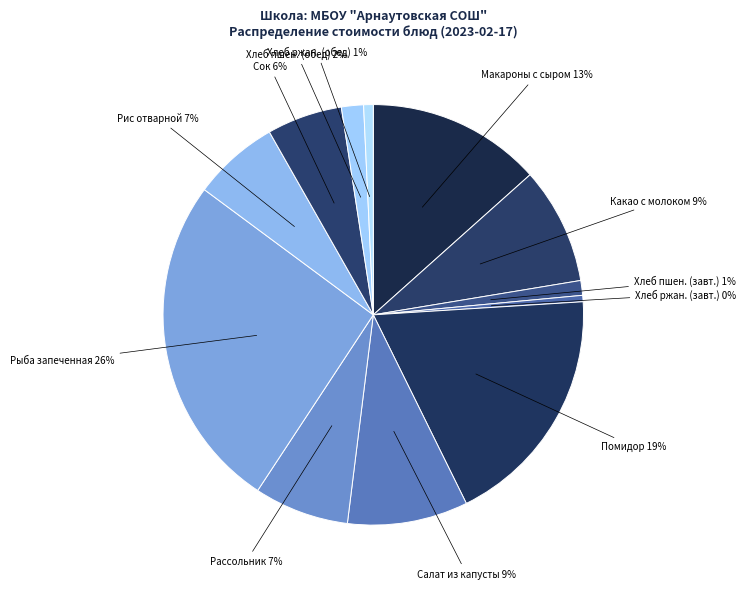

True or false: Хлеб ржан. (завт.) accounts for 0% of the total.

True